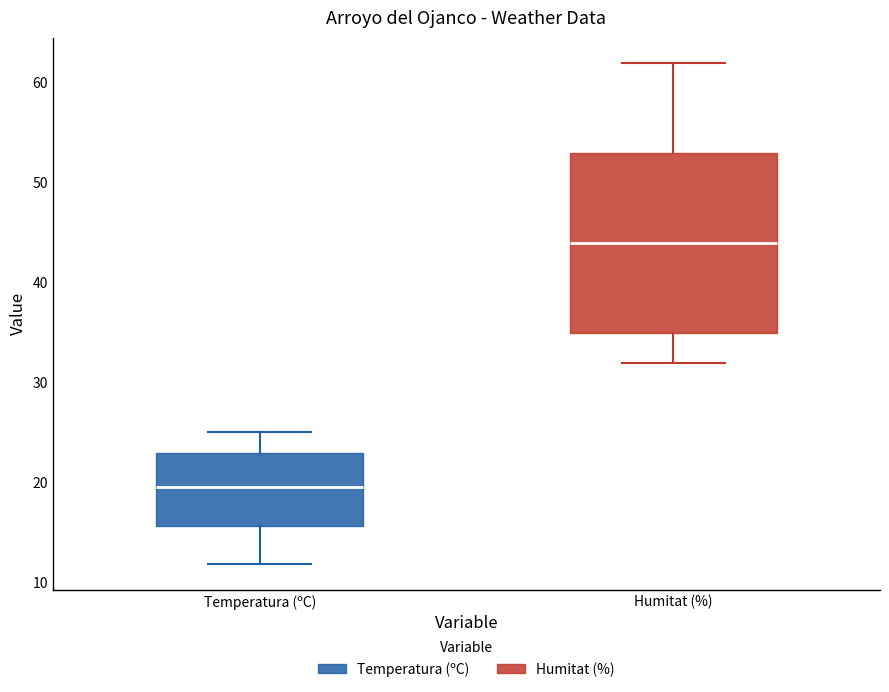

Which box is the tallest, from its lower edge to its upper edge?

Humitat (%)